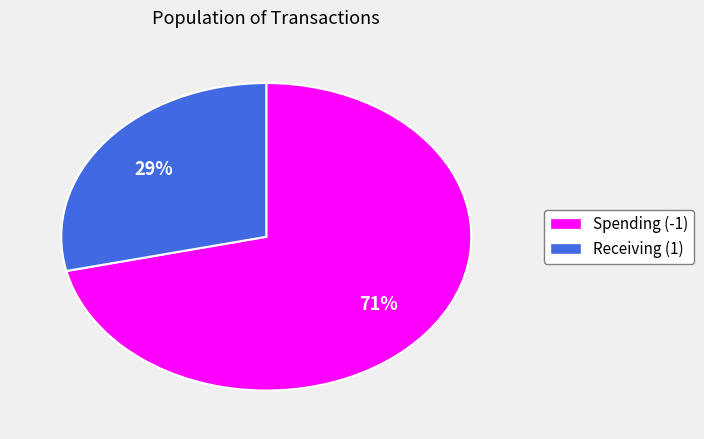

How many segments does this pie chart have?

2